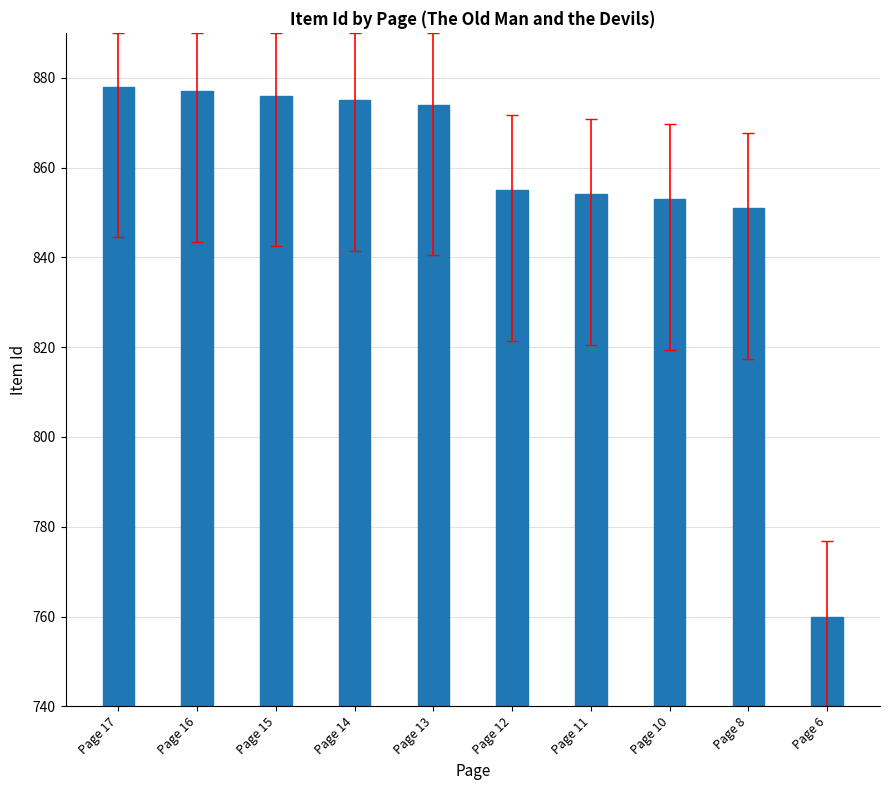

How many bars are there in total?

10